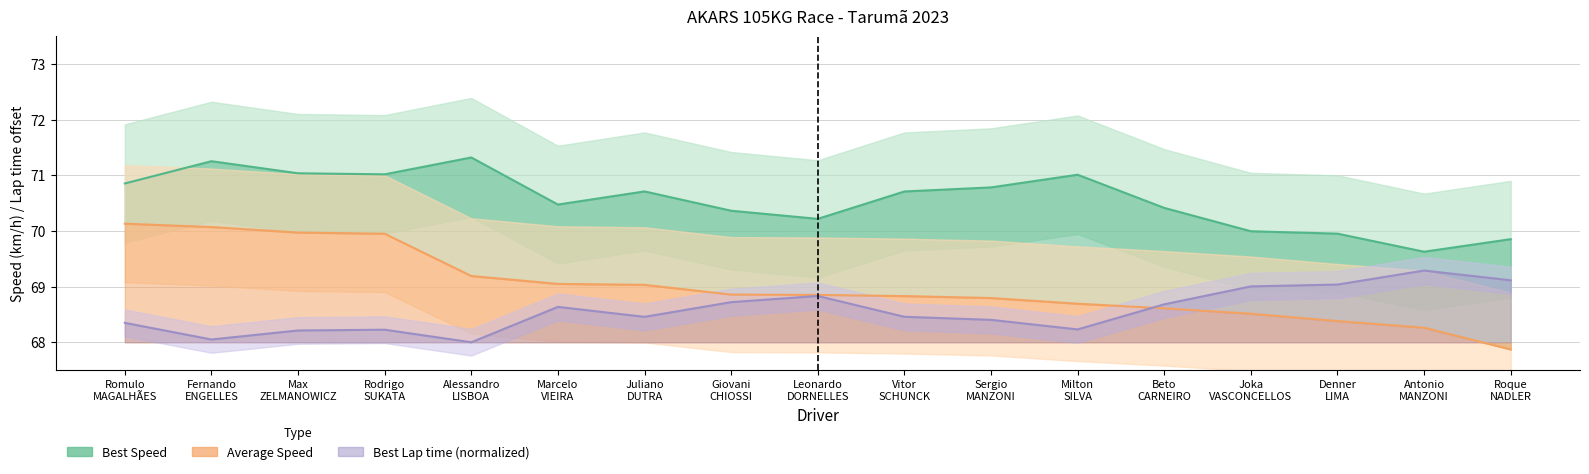

At Milton SILVA, list the series in order from smallest to largest.

Best Lap time, Average Speed, Best Speed